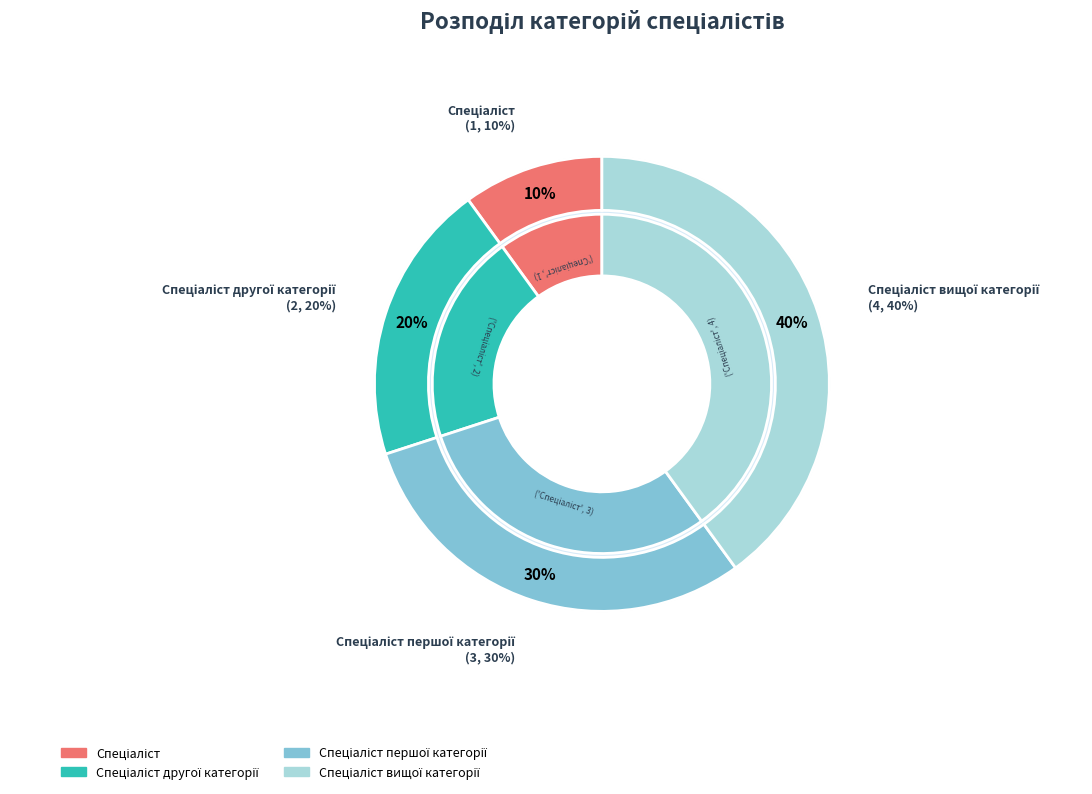

Rank the categories by value from lowest to highest.

Спеціаліст, Спеціаліст другої категорії, Спеціаліст першої категорії, Спеціаліст вищої категорії